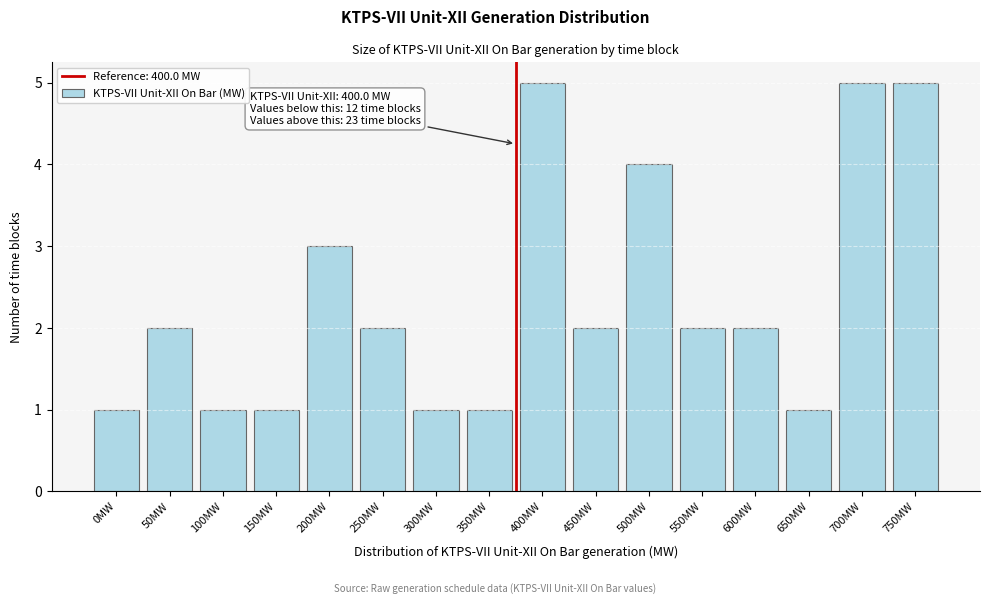

Reading left to right, what are all the values shown in this chart?

1	2	1	1	3	2	1	1	5	2	4	2	2	1	5	5